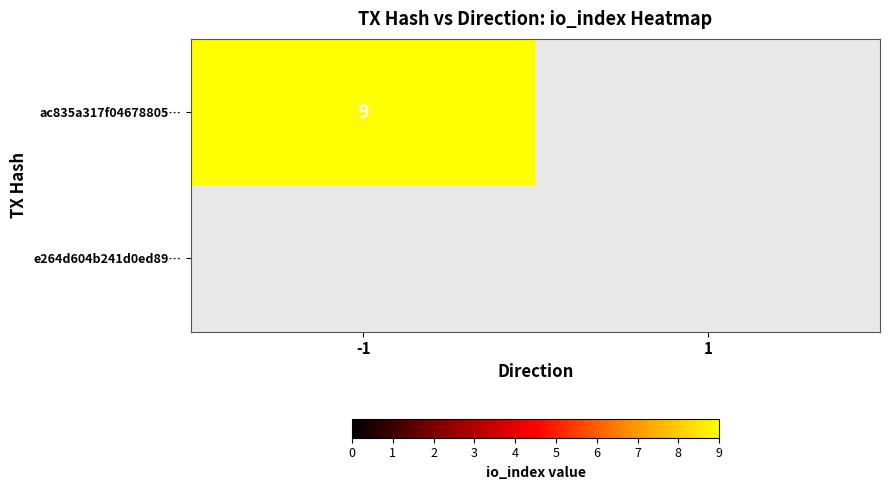

True or false: ac835a317f04678805b84ba2a5c7e92511573a0 has a value of 4 at -1.

False